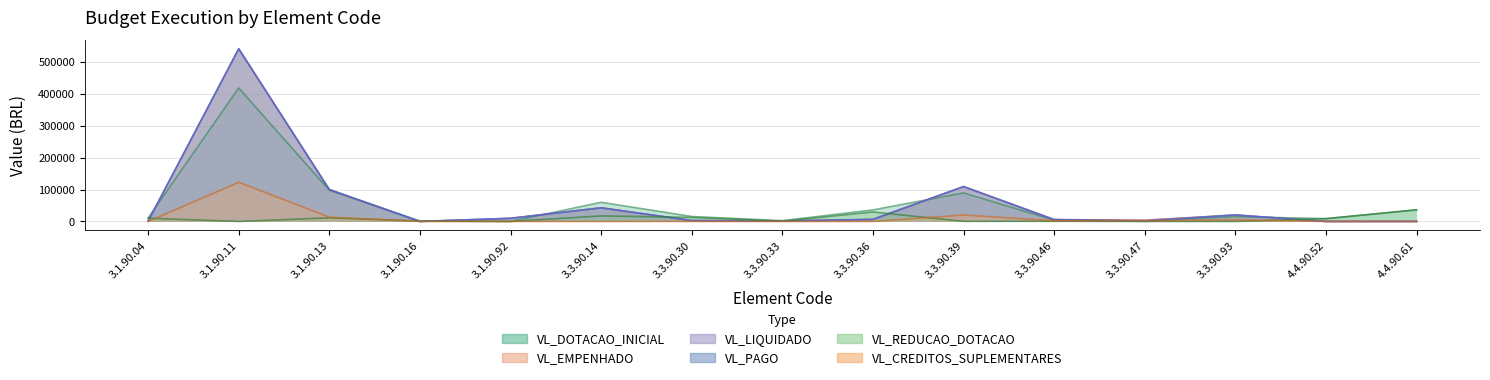

What position from the right is 3.3.90.47?

4